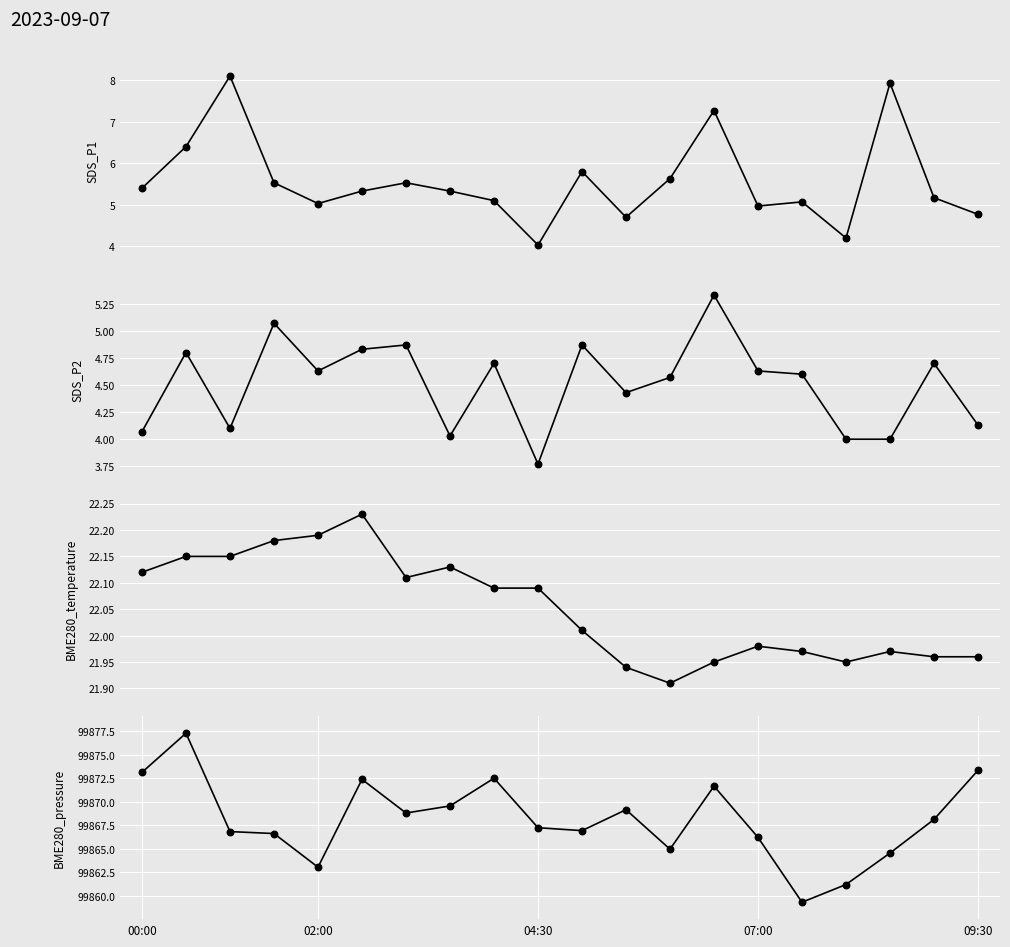

Which series has the widest spread of Y values?

BME280_pressure